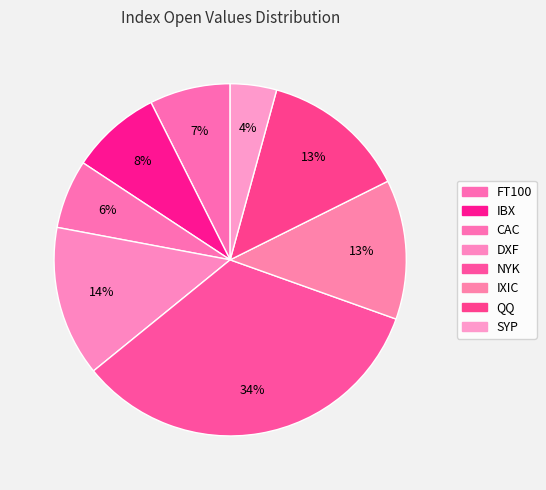

To the nearest percent, what percentage of the pie is QQ?

13%